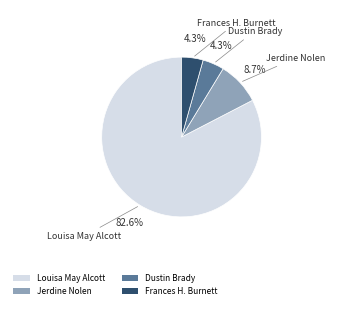

Between Frances H. Burnett and Jerdine Nolen, which is larger?

Jerdine Nolen